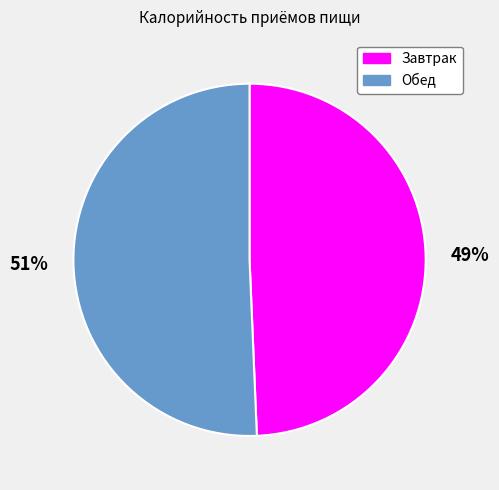

To the nearest percent, what is the average slice percentage?

50%